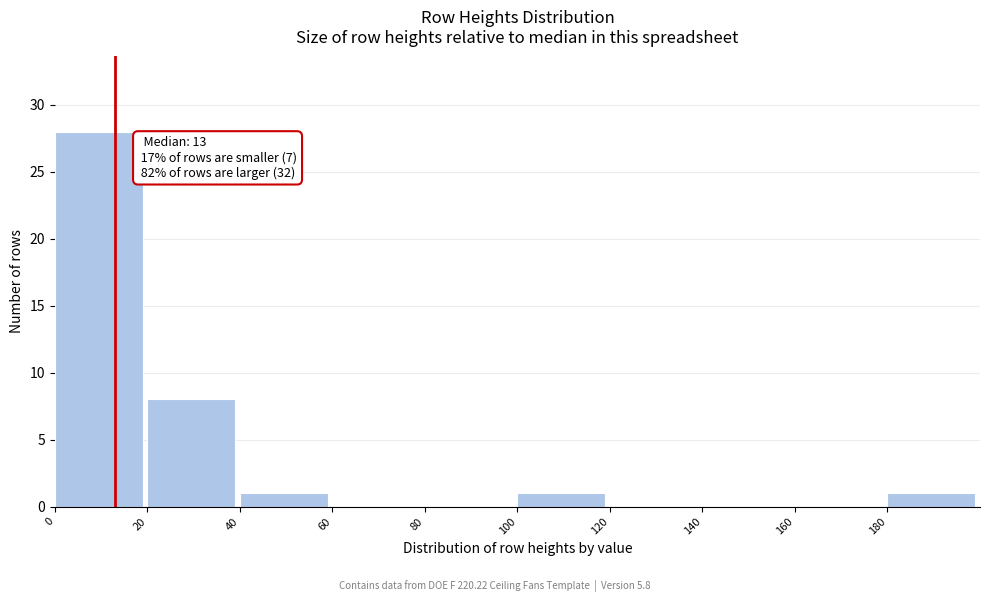

Over which range of the x-axis is the bar tallest?

0 to 20